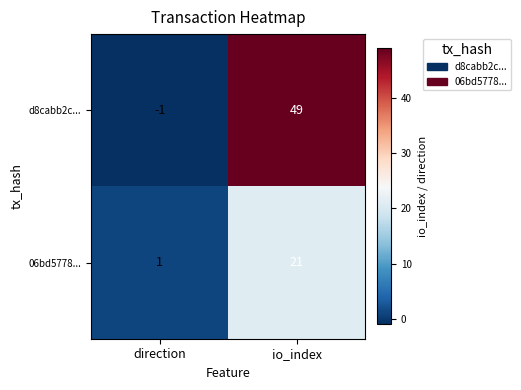

At which label does 06bd5778... reach its minimum?

direction